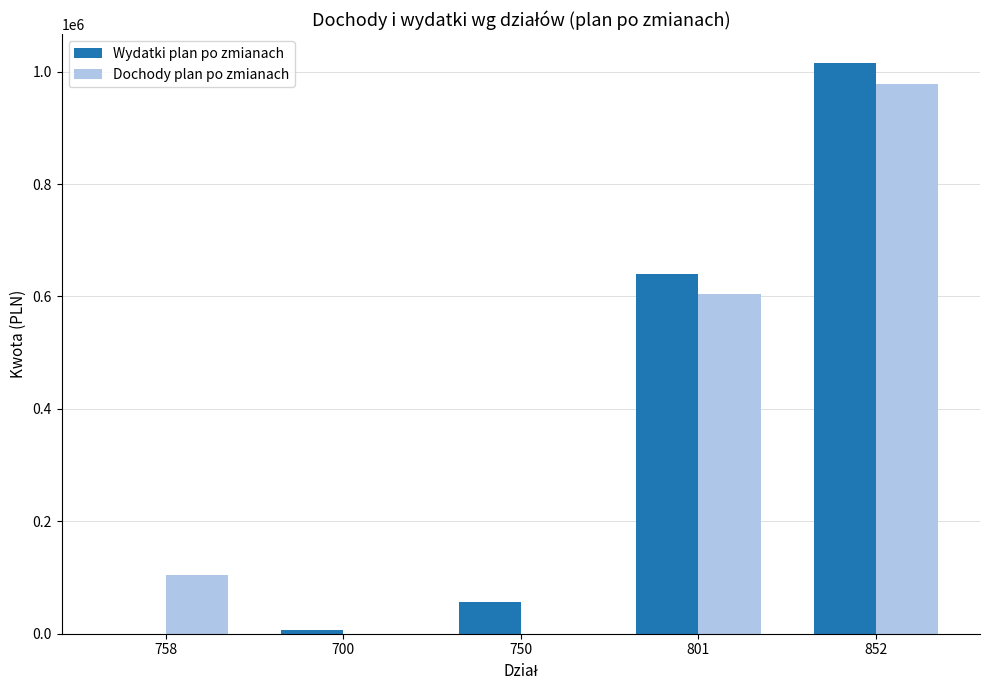

What is the sum of all Wydatki plan po zmianach values?

1720268.6